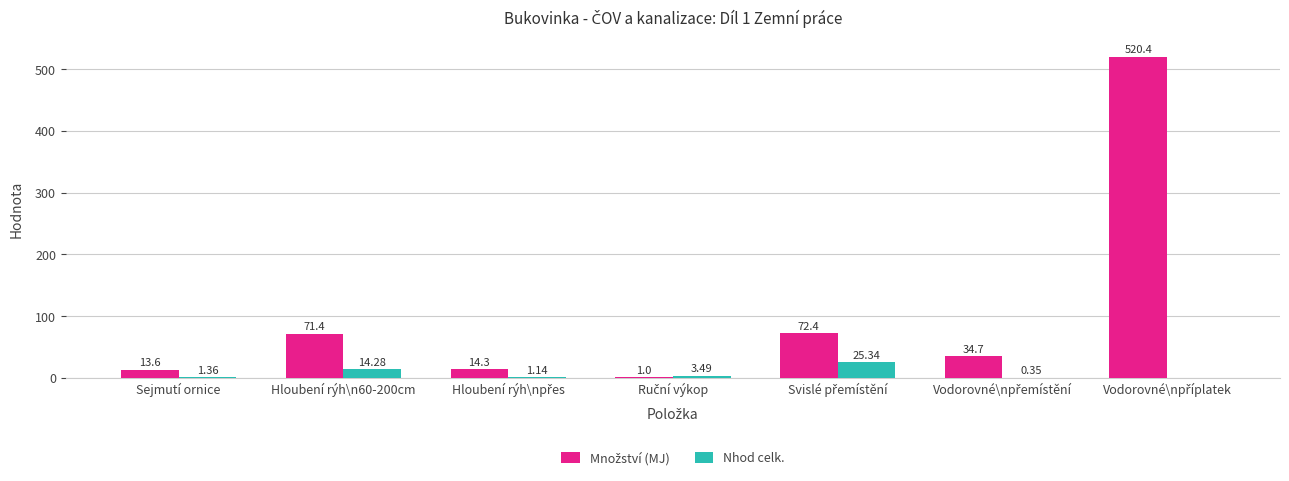

Does the chart contain stacked bars?

No